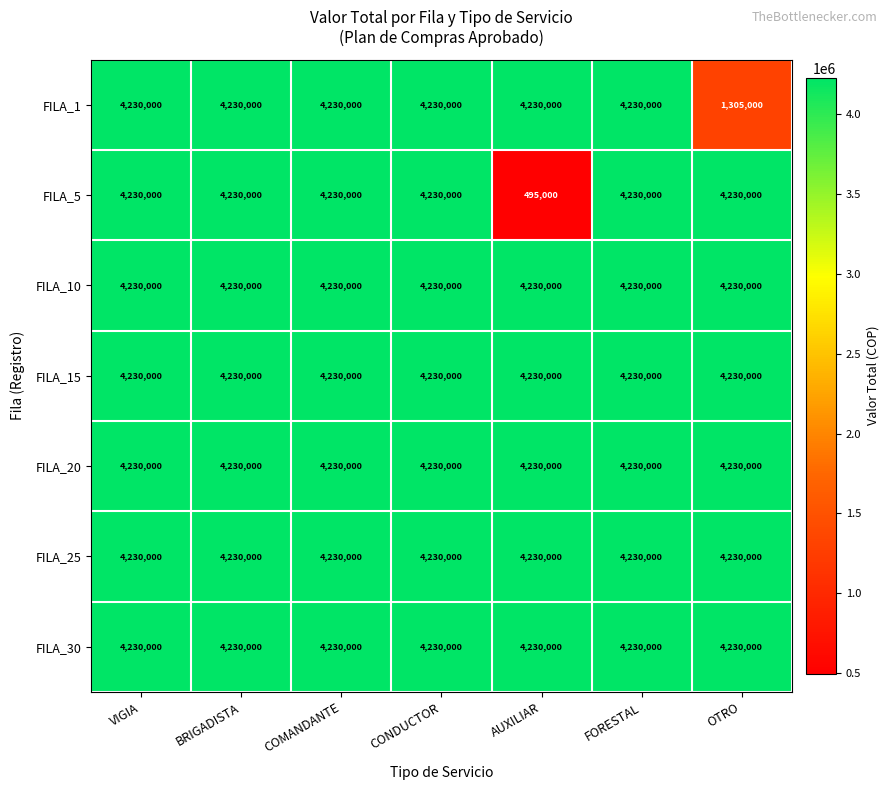

What is the lowest value of the FILA_30 series?

4230000